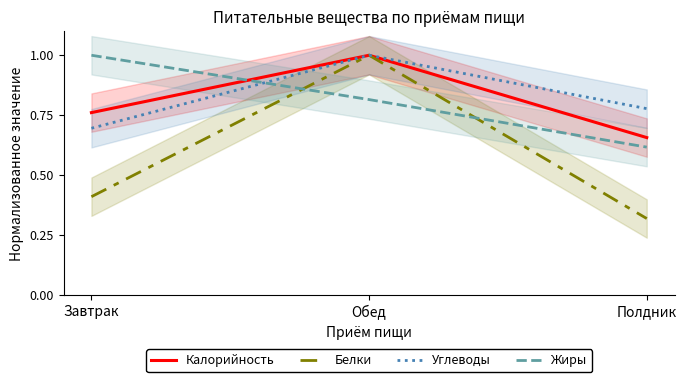

What is the approximate value of Белки at Полдник?

0.3